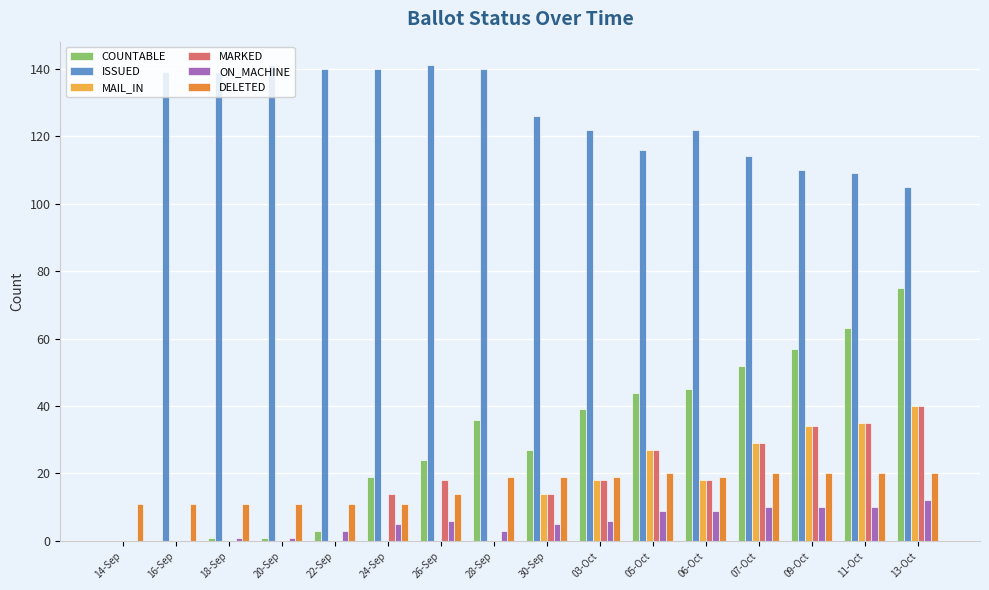

Is the value of COUNTABLE at 06-Oct greater than the value of MARKED at 14-Sep?

Yes